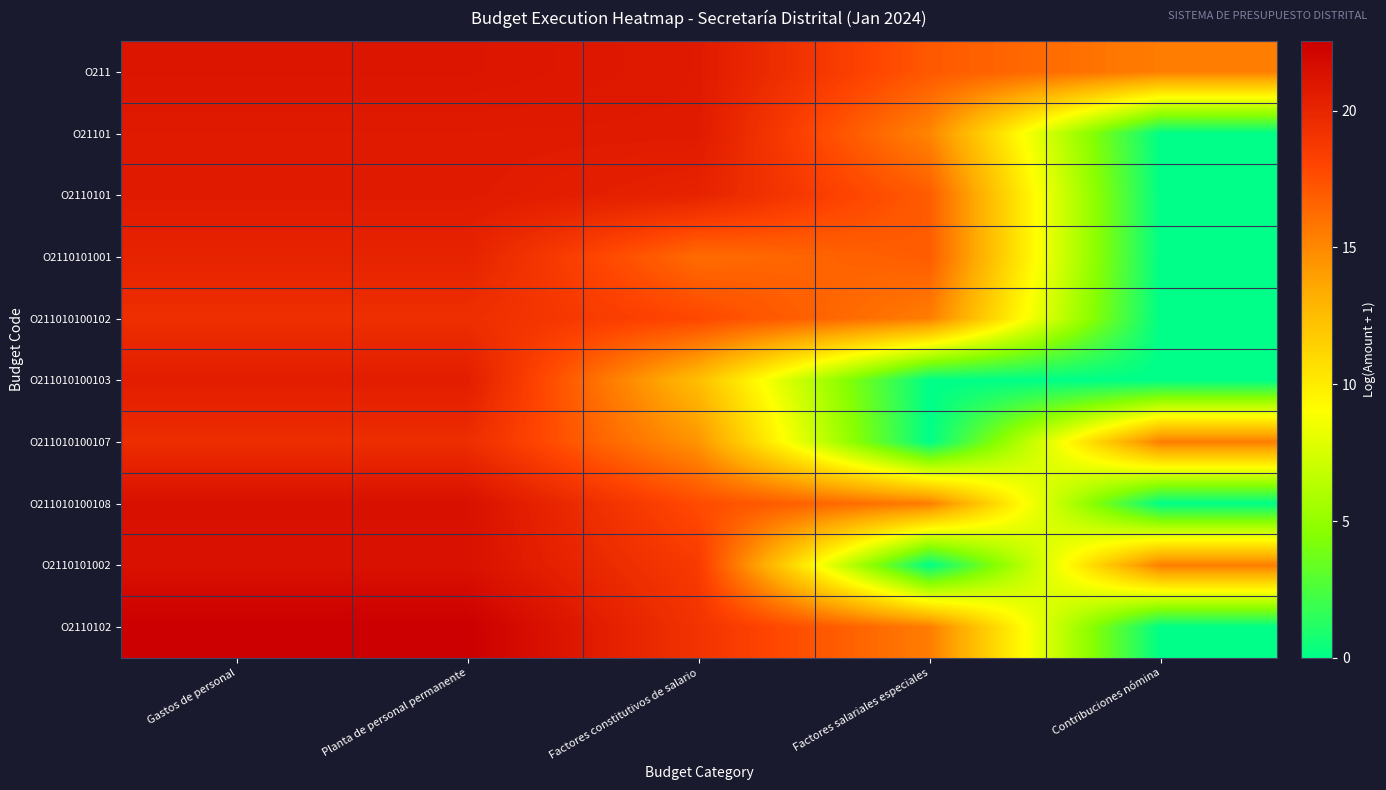

What is the spread (max minus min) of values at Gastos de personal?

3.1